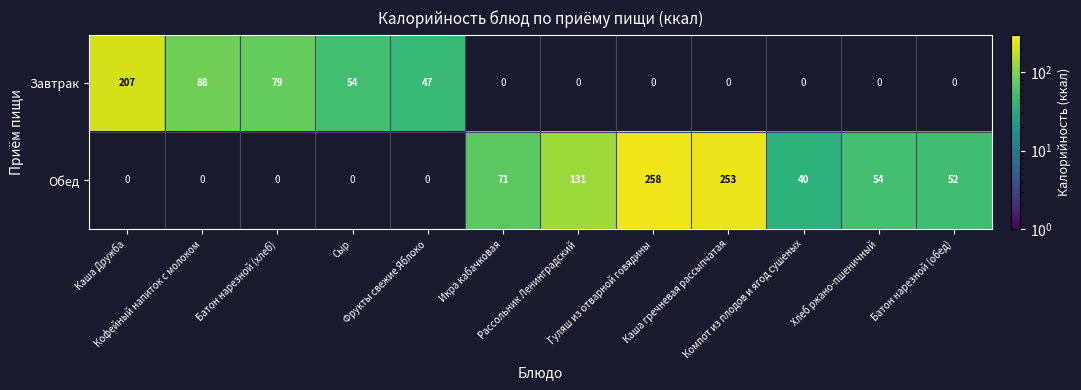

Count the number of data series in this chart.

2